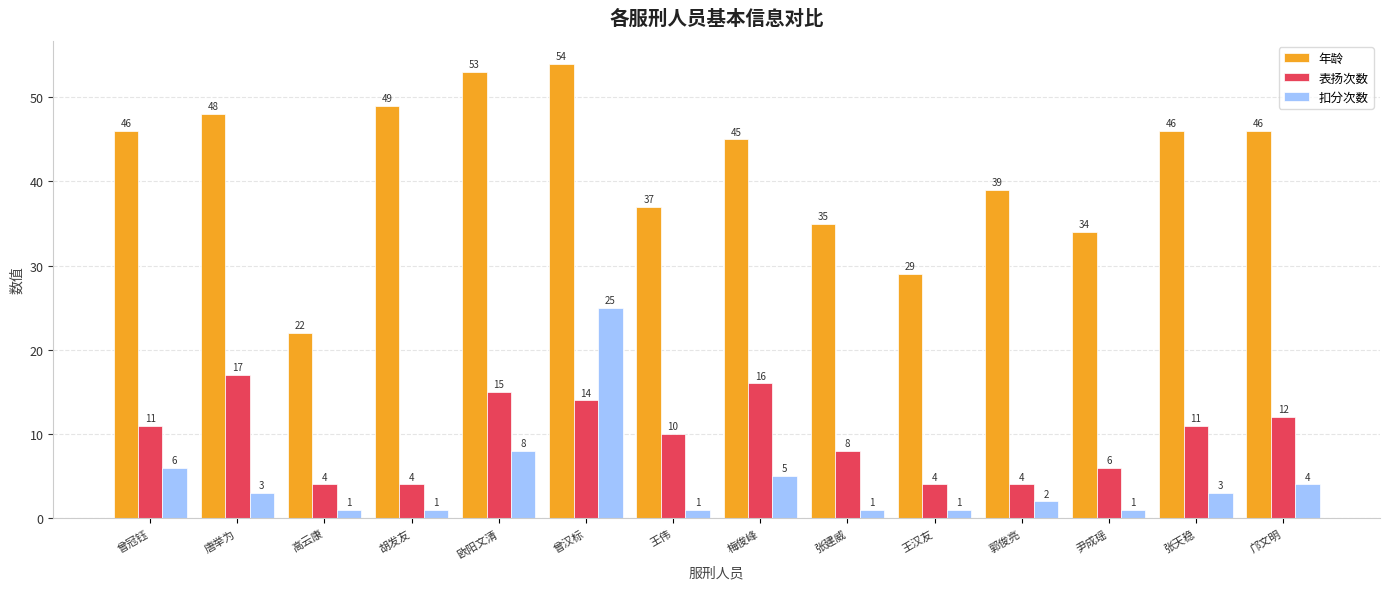

Which series has the widest spread of values?

年龄